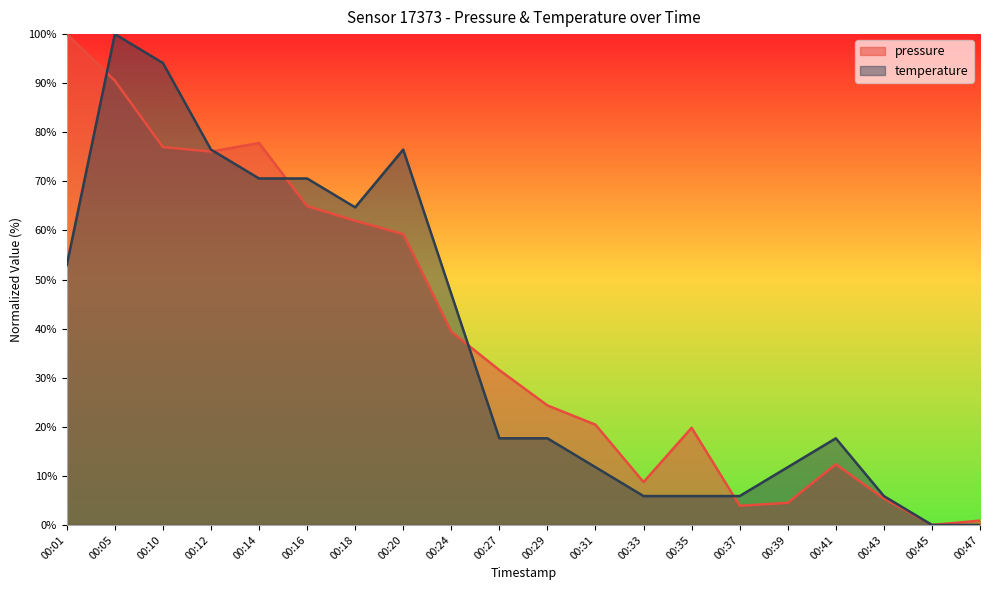

What is the highest value of the pressure series?

100.0